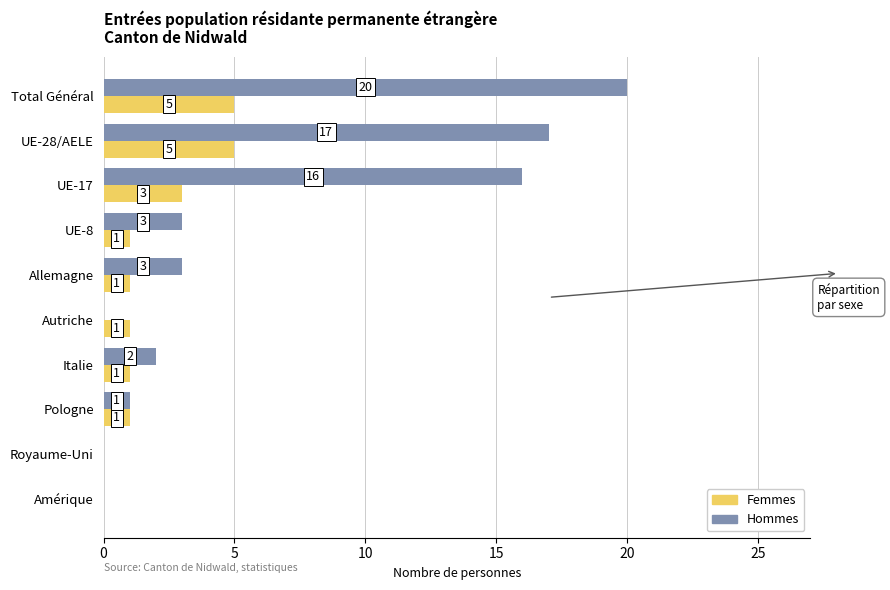

Which series changed the most between UE-8 and Royaume-Uni?

Hommes